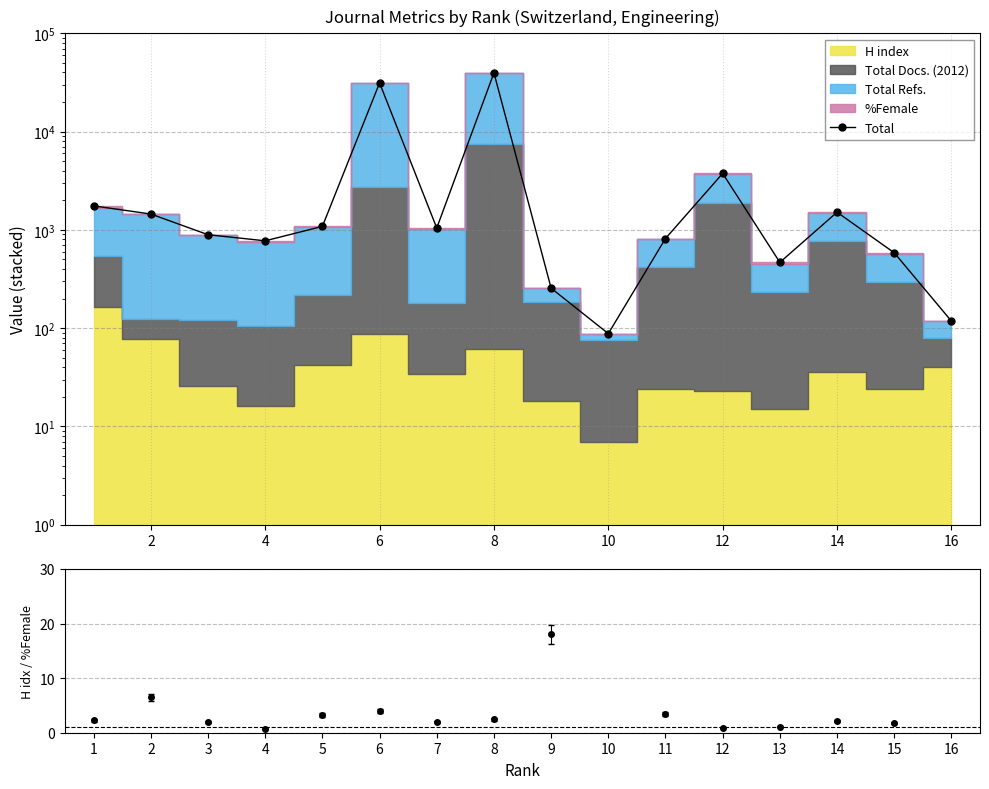

How many categories are shown in the chart?

16